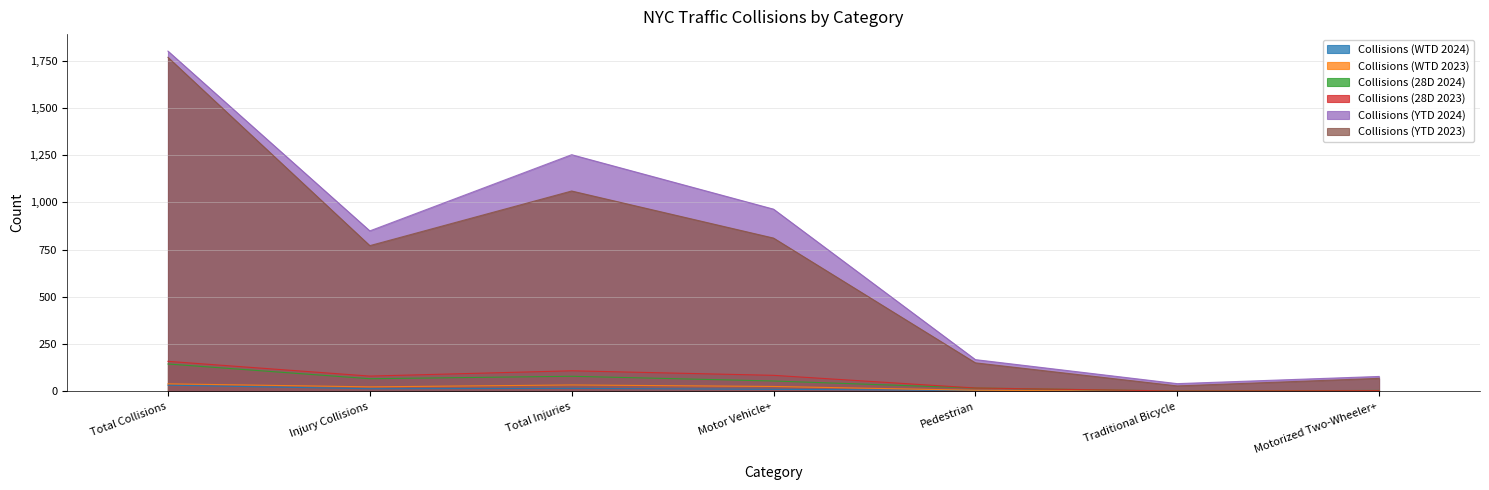

Reading right to left, list all the values displayed in this chart.

Collisions (WTD 2024): 0	0	5	11	16	14	33
Collisions (WTD 2023): 2	0	6	26	34	24	40
Collisions (28D 2024): 5	2	18	55	80	67	145
Collisions (28D 2023): 4	2	18	85	109	81	159
Collisions (YTD 2024): 79	41	168	964	1252	849	1800
Collisions (YTD 2023): 69	29	151	811	1060	771	1767